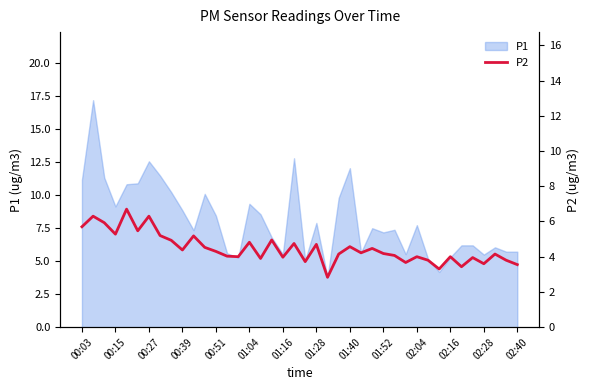

How many lines are shown in the chart?

1